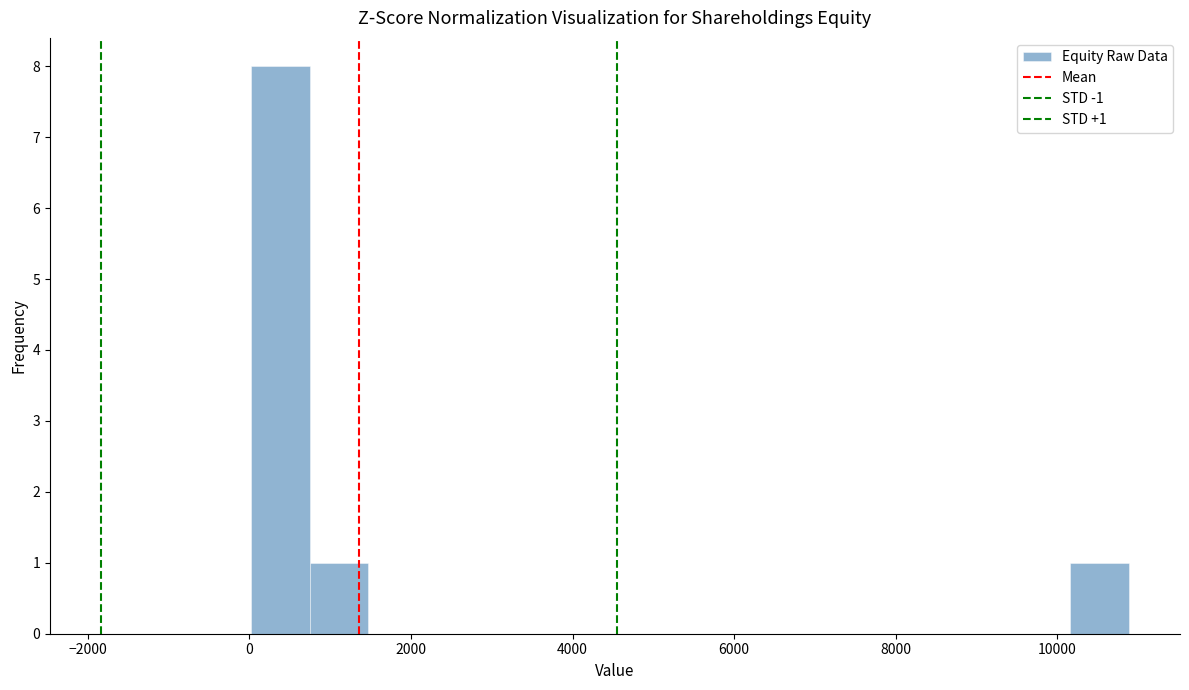

Around what value on the x-axis is the tallest bar? Give the approximate position of its centre, as read against the axis.

400